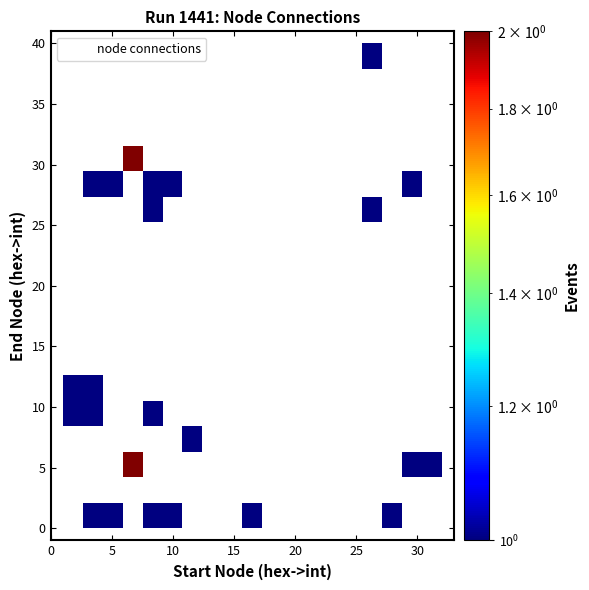

What Y value in the scatter plot is closest to 20?

26